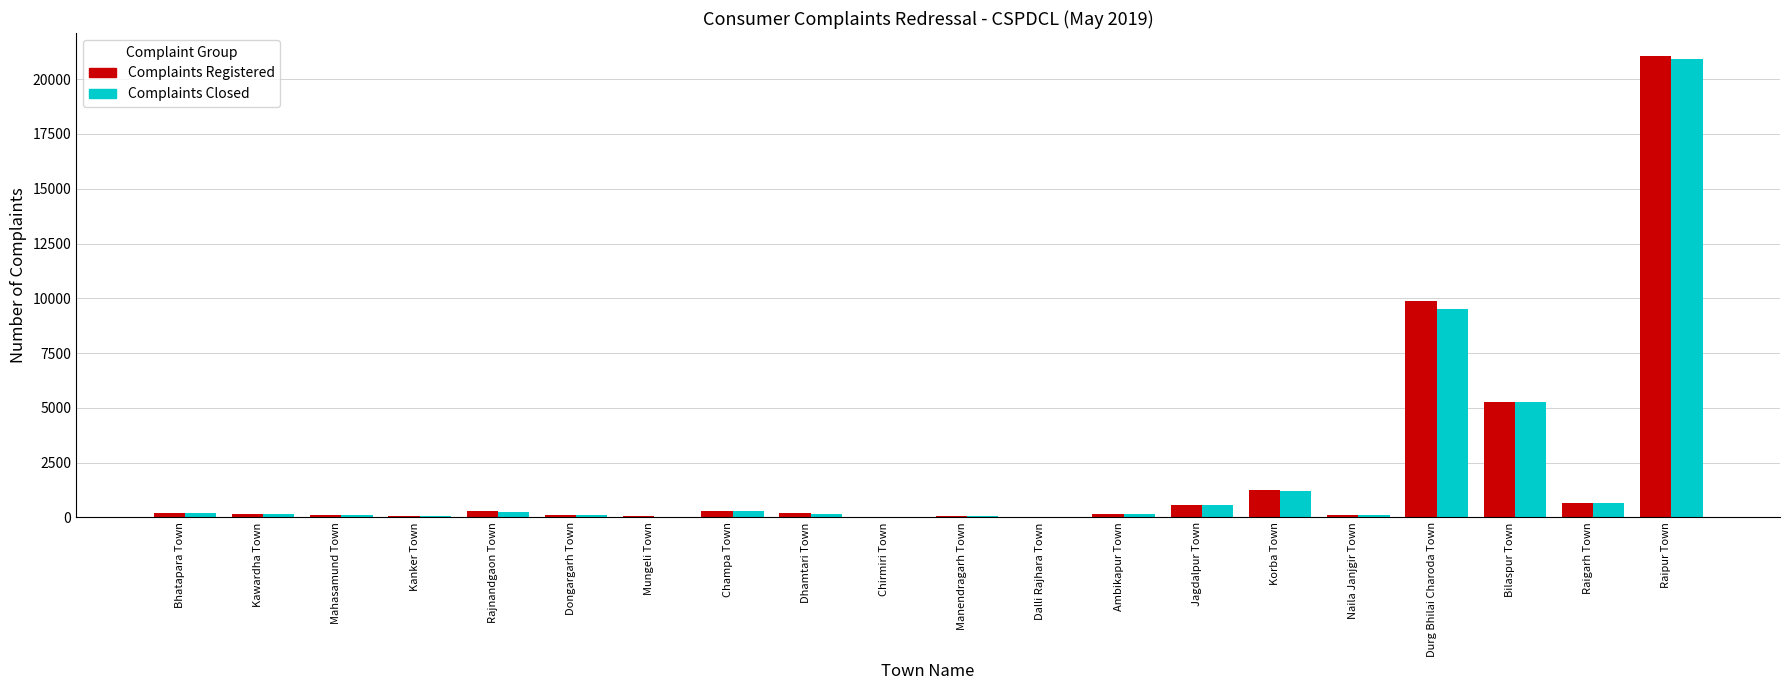

What is the difference between the Complaints Closed values at Rajnandgaon Town and Manendragarh Town?

188